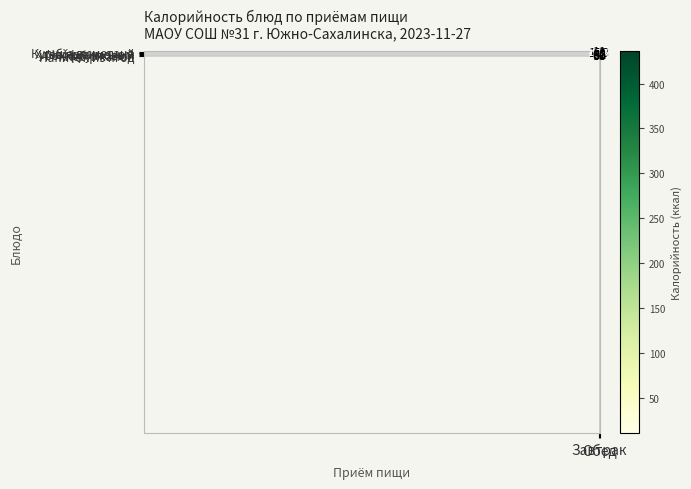

The value of Хлеб пшеничный at Обед is 181. True or false?

False